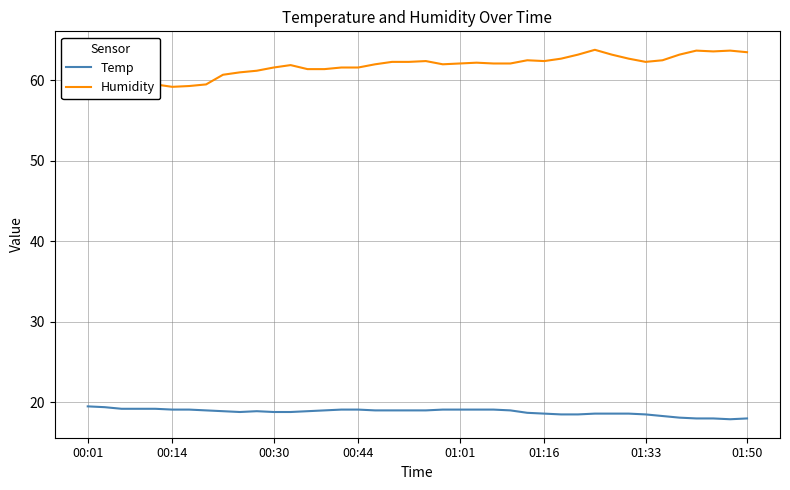

What is the lowest value of the Temp series?

17.9